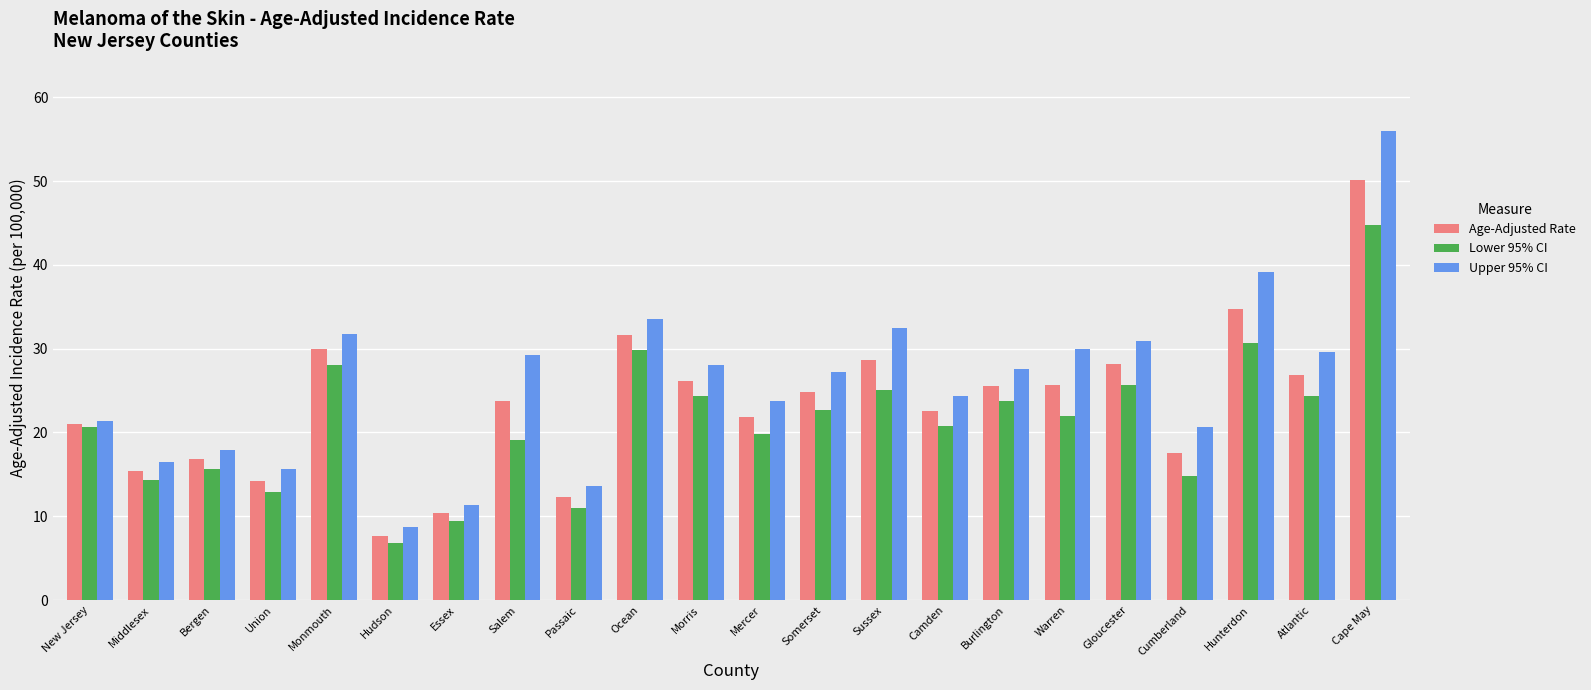

Rank the series by their maximum value, from lowest to highest.

Lower 95% CI, Age-Adjusted Rate, Upper 95% CI